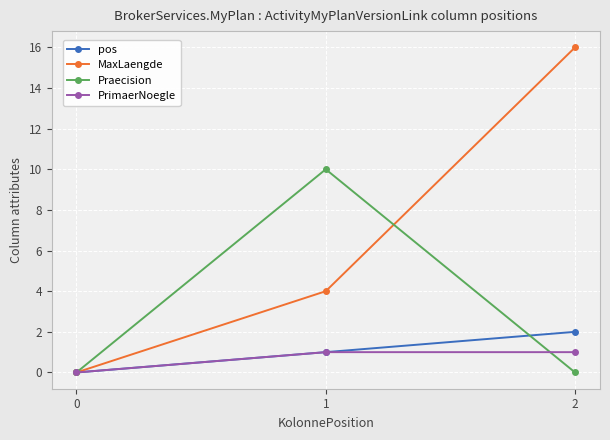

What is the total value across all series at 2?

19